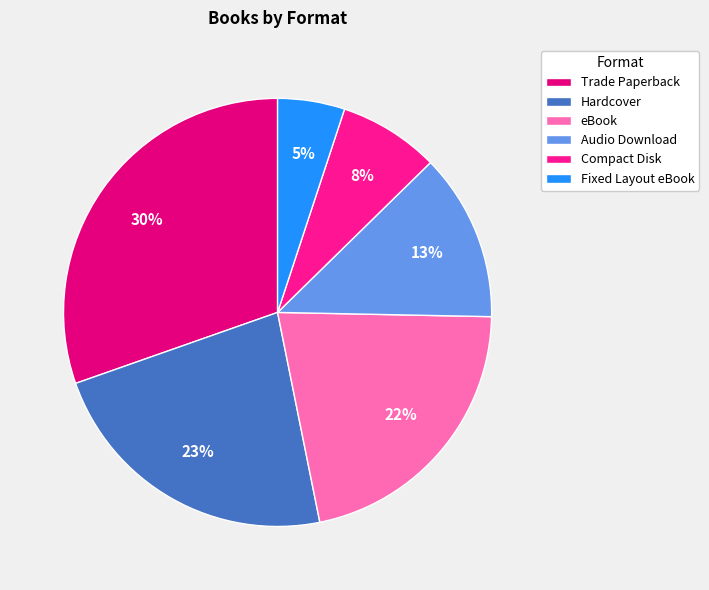

How many slices are in this pie chart?

6